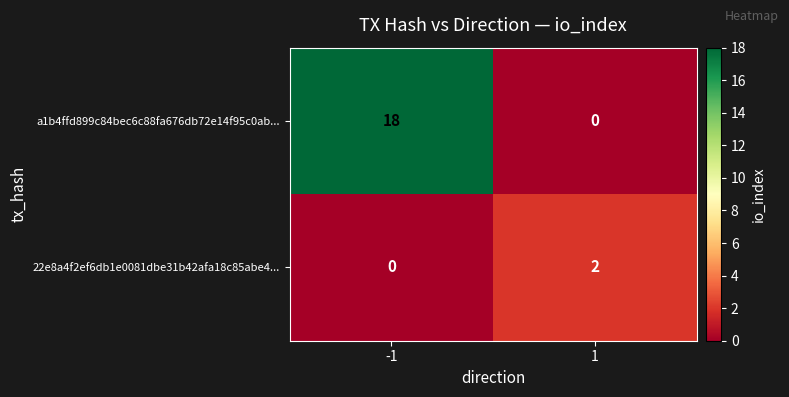

What is the maximum value shown in the chart?

18